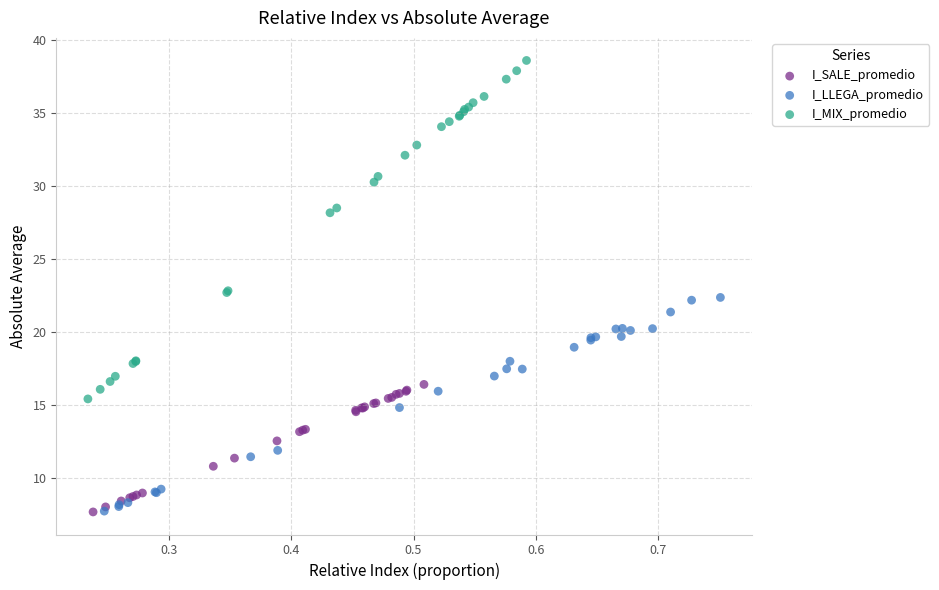

Which series has the largest Y range (max minus min)?

I_MIX_promedio